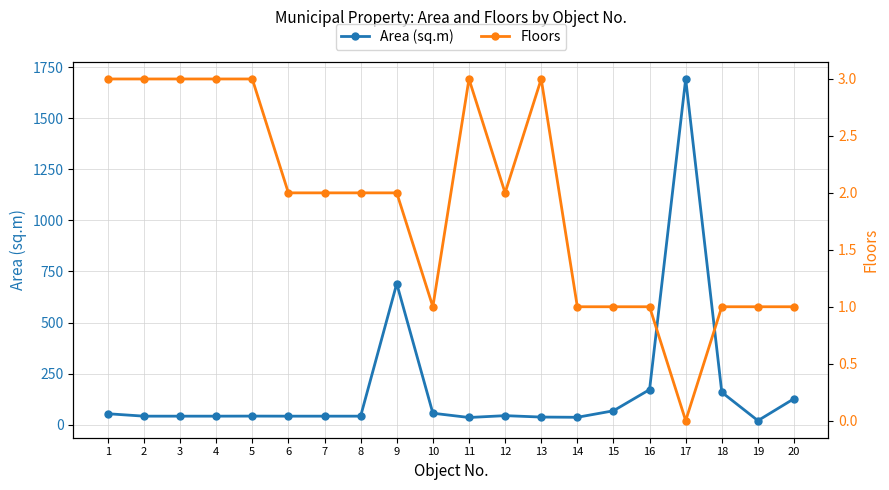

Between 10 and 19, which series saw the biggest shift?

Area (sq.m)